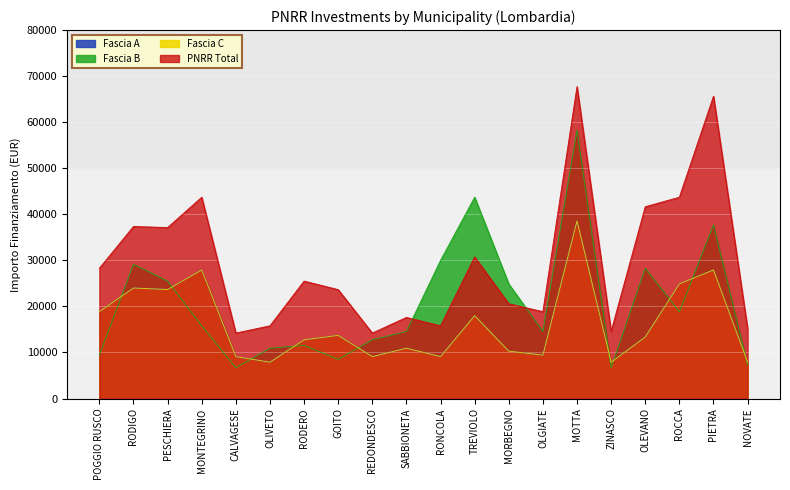

True or false: PNRR Total and Fascia C cross at least once.

False